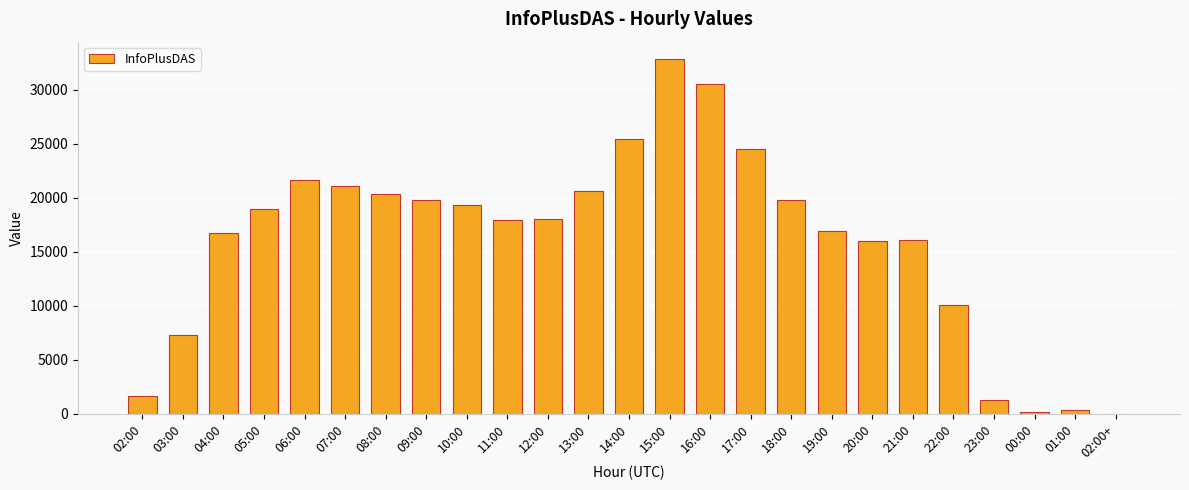

What is the greatest value displayed?

32822